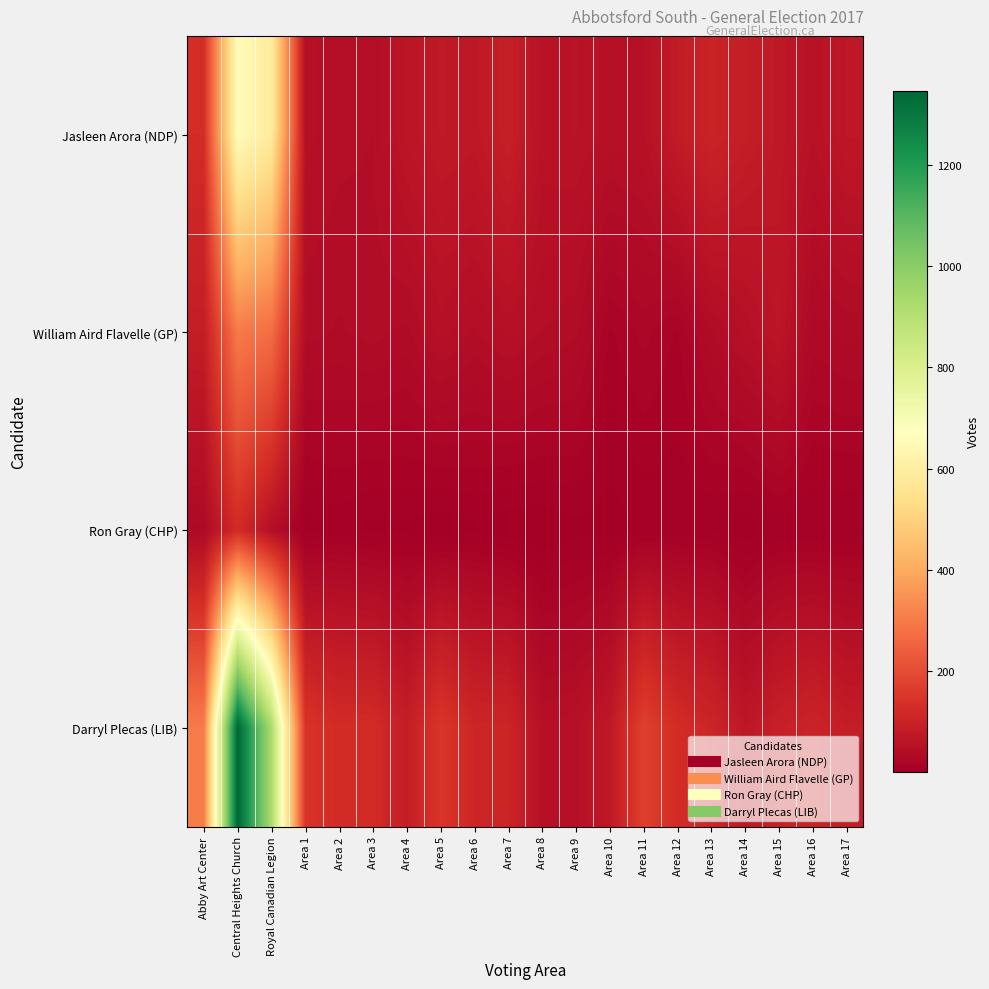

What is the spread (max minus min) of values at Area 7?

107